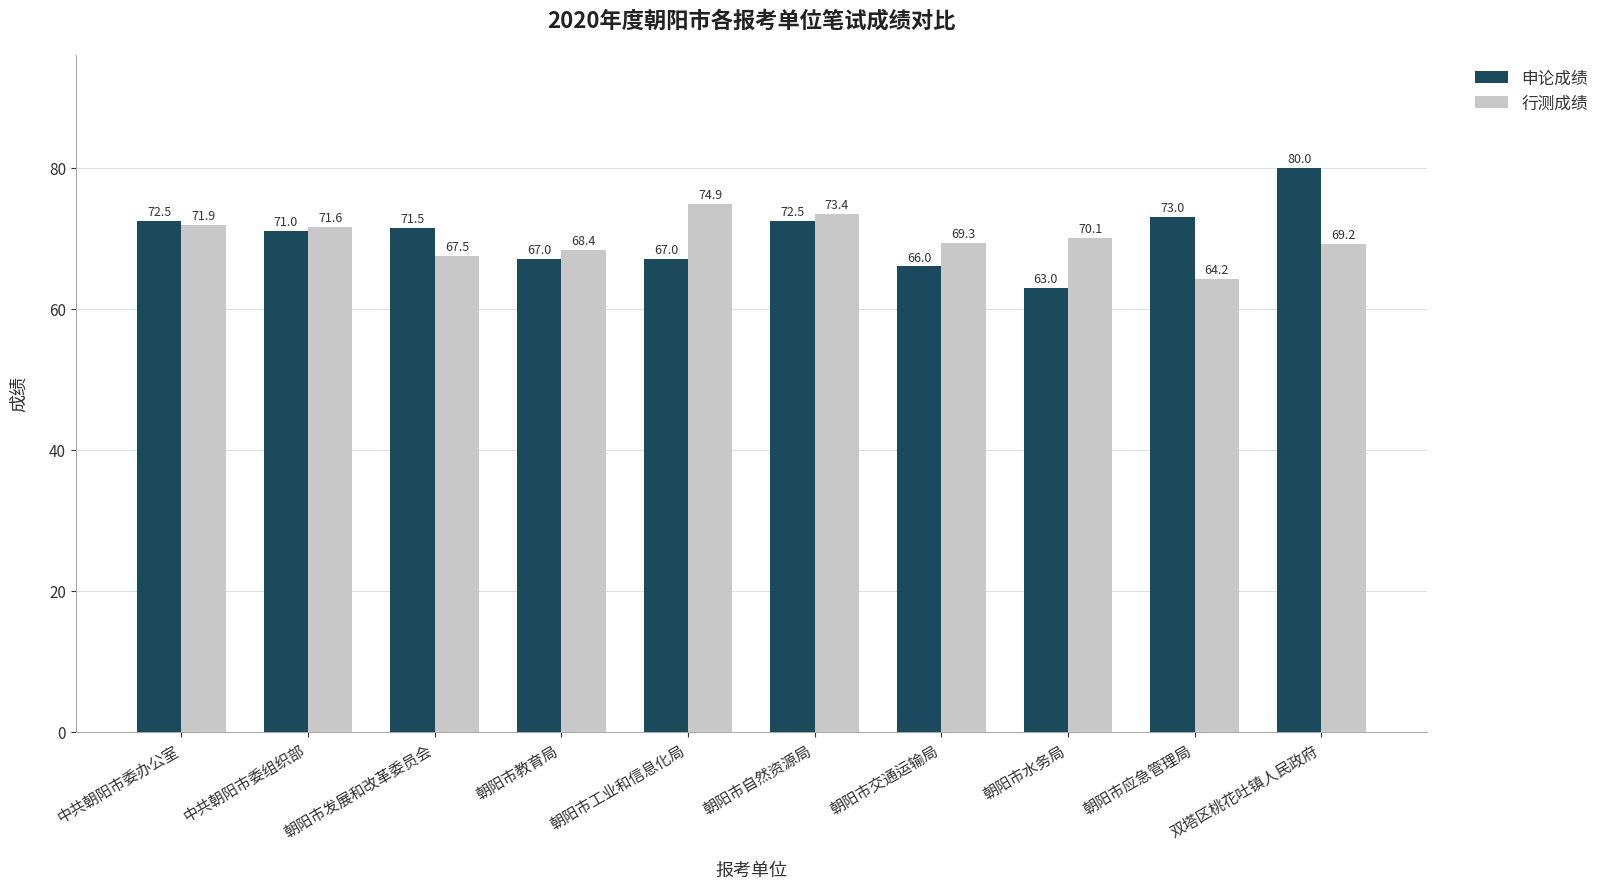

The value of 行测成绩 at 朝阳市发展和改革委员会 is 67.5. True or false?

True